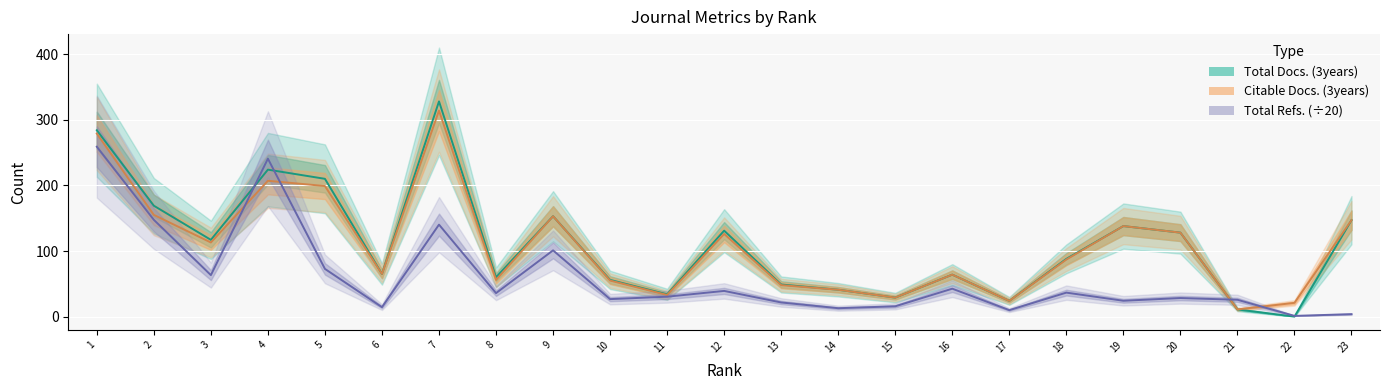

At which label does Total Refs. (÷20) first exceed 30?

1